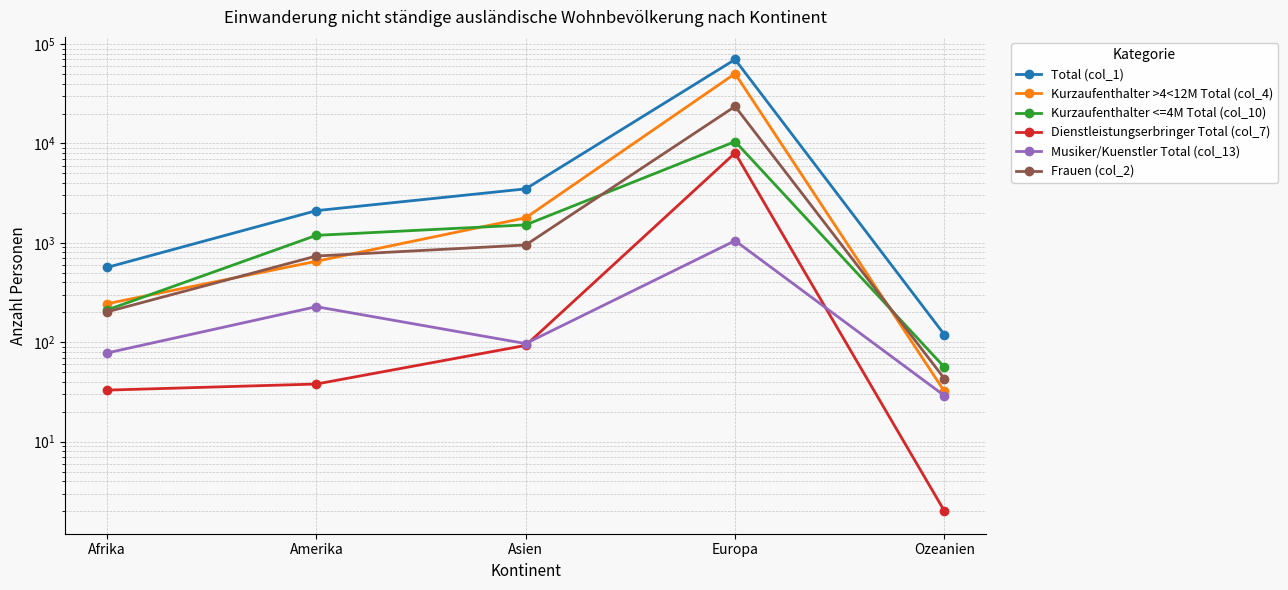

Count the number of categories in the chart.

5